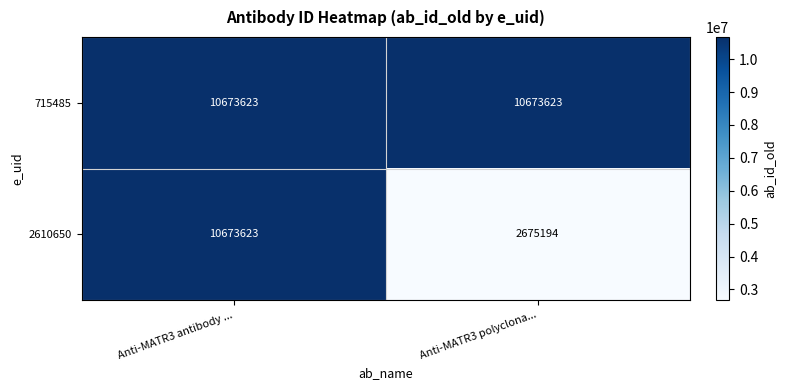

Reading left to right, list all the values displayed in this chart.

715485: 10673623	10673623
2610650: 10673623	2675194